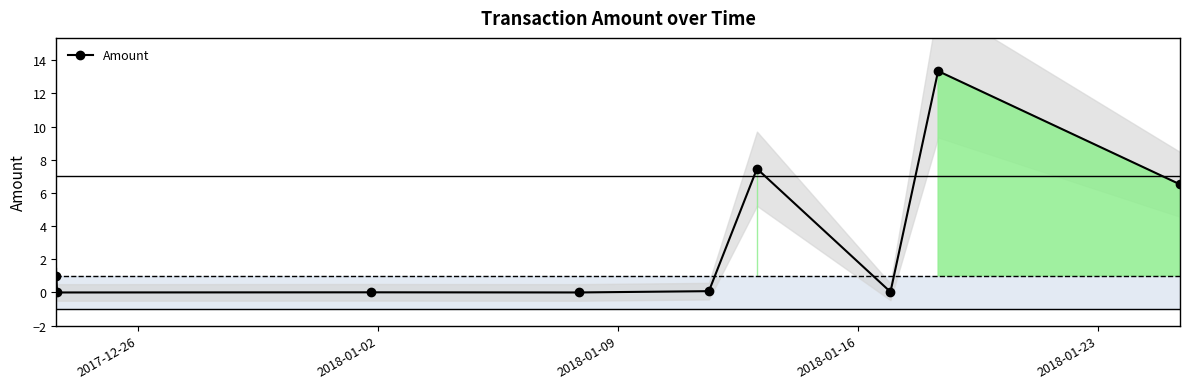

What is the maximum value shown in the chart?

13.3